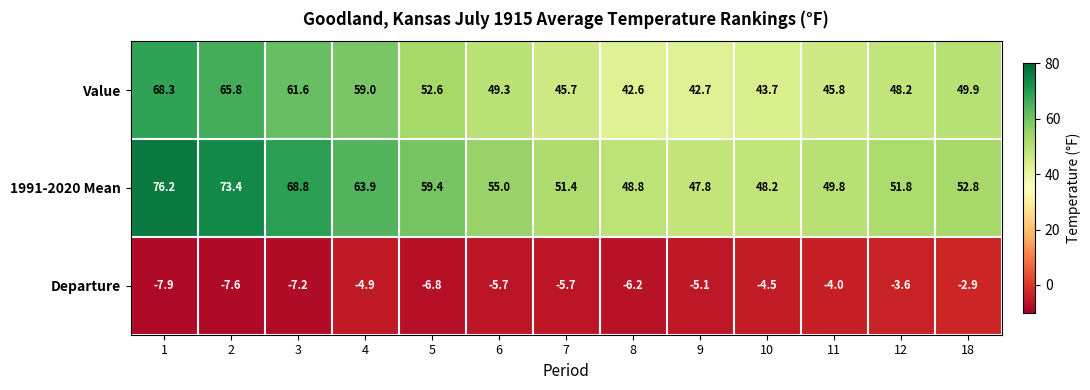

At how many categories does at least one series exceed 19?

13